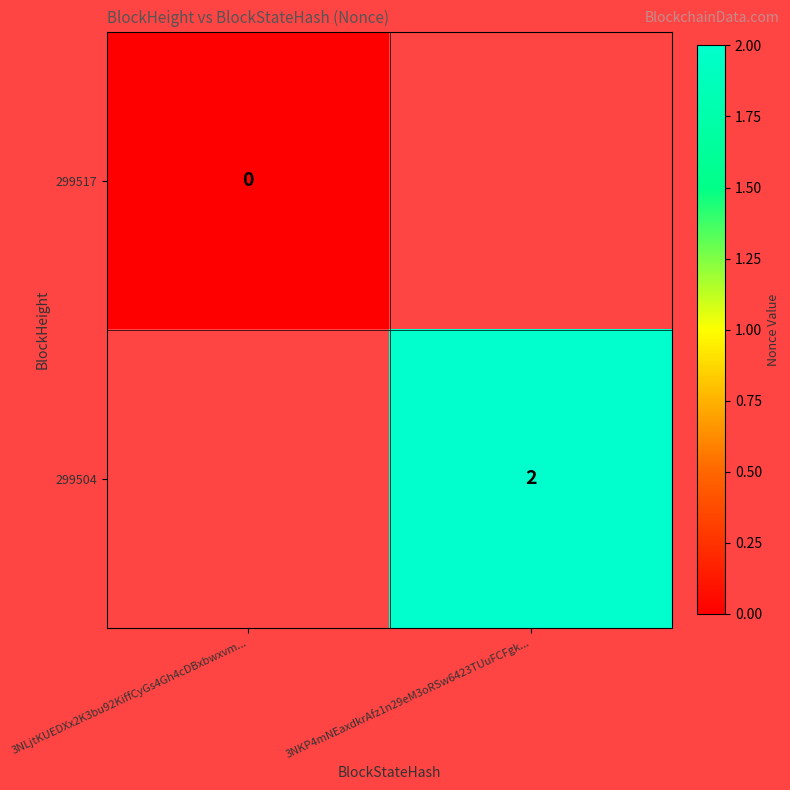

Count the number of data series in this chart.

2